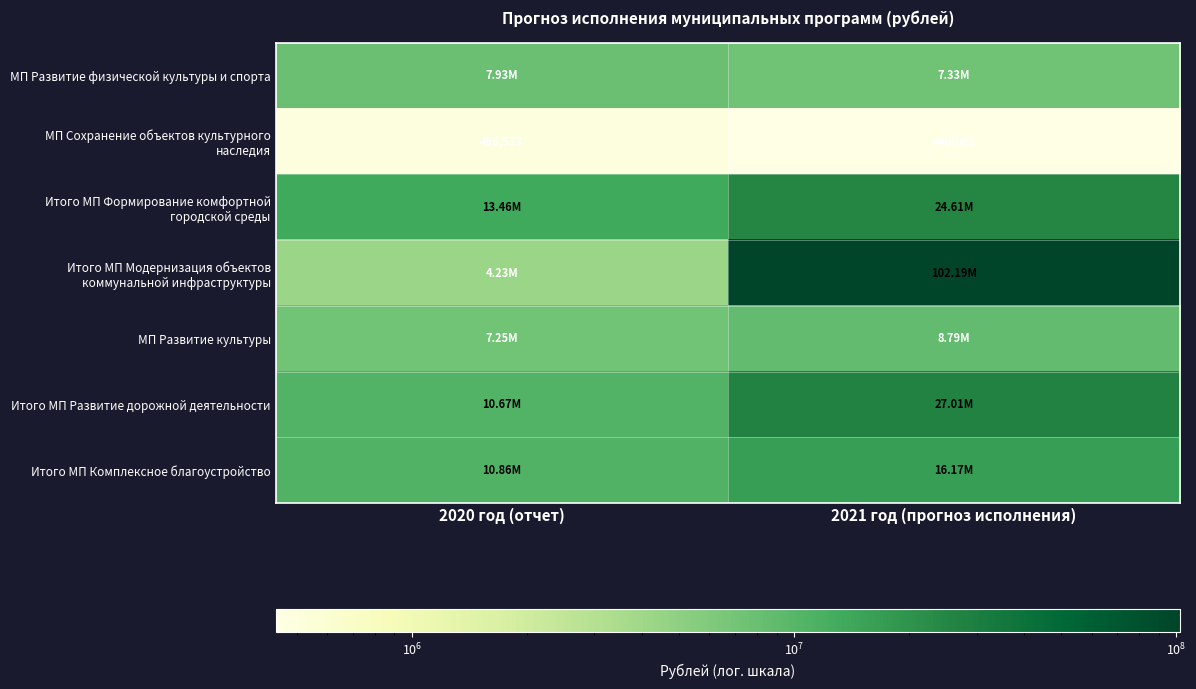

At which label does Итого МП Комплексное благоустройство reach its minimum?

2020 год (отчет)